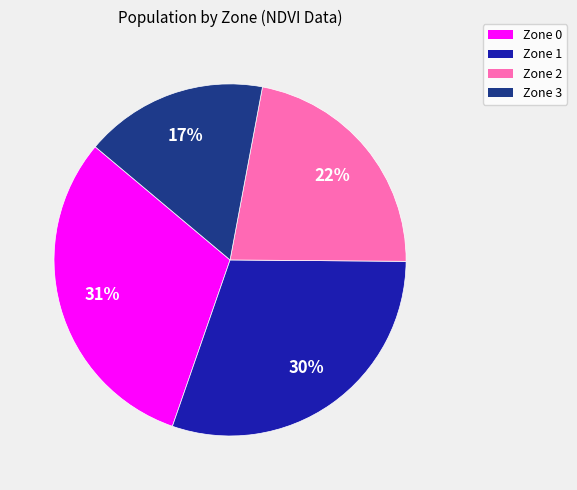

Count the number of slices in the pie.

4